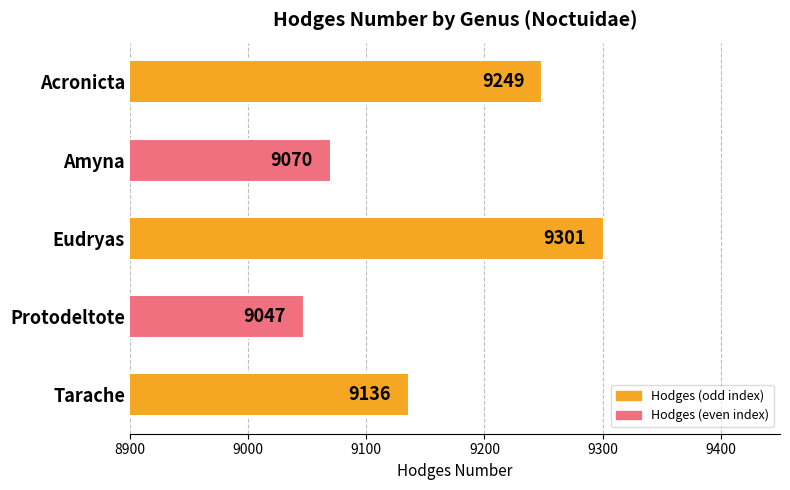

How many bars are there in total?

5